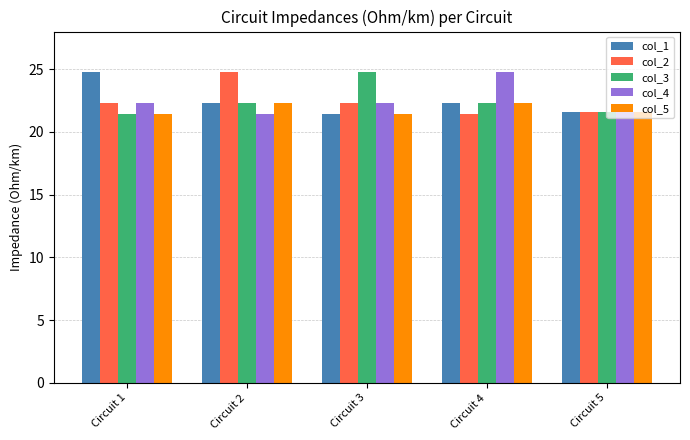

What is the difference between the highest and lowest values at Circuit 4?

3.3